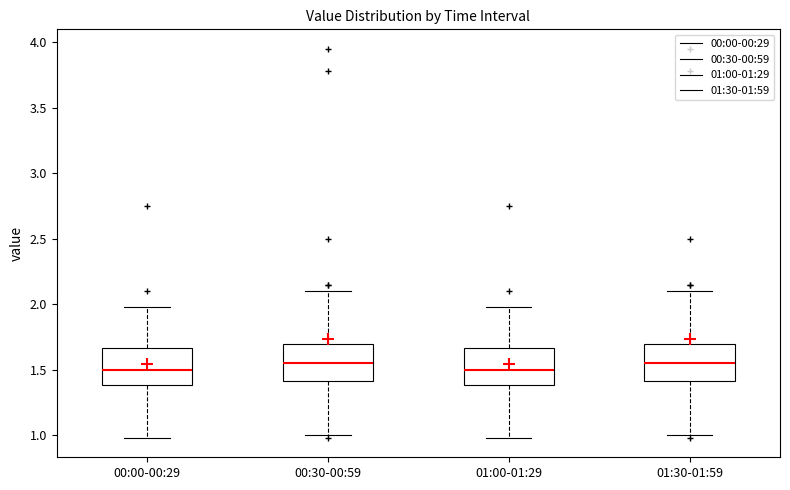

Where does the upper whisker of the box for 00:30-00:59 end on the y-axis? The values are not printed on the chart, so give them approximately, as read against the axis.

2.10